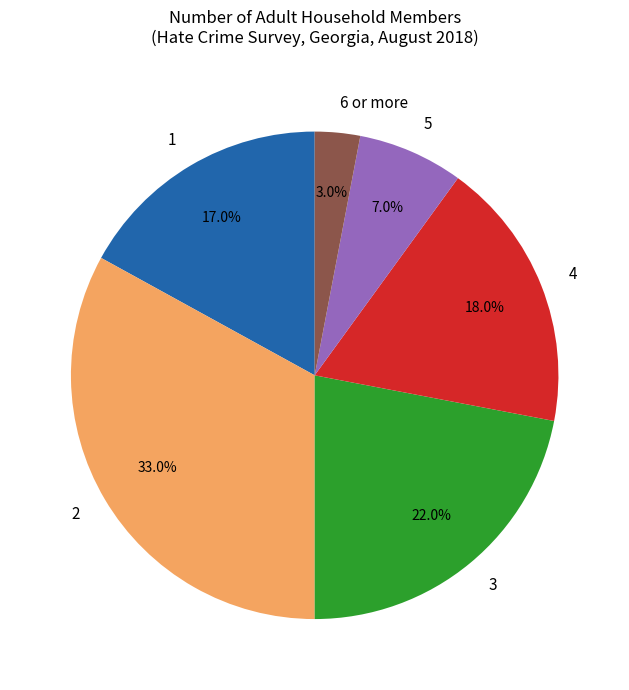

What percentage is the 5 slice, to the nearest percent?

7%